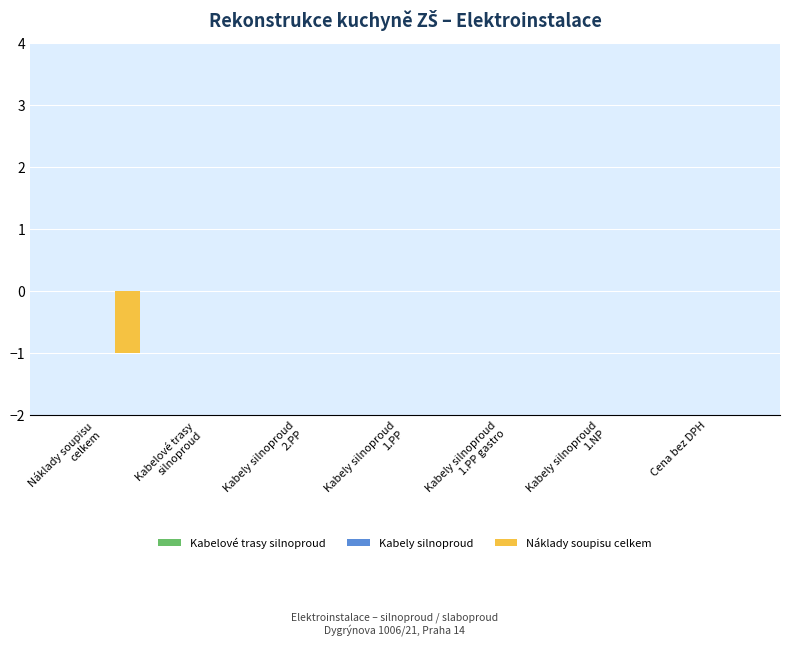

Is it true that the value at Cena bez DPH is 0?

True